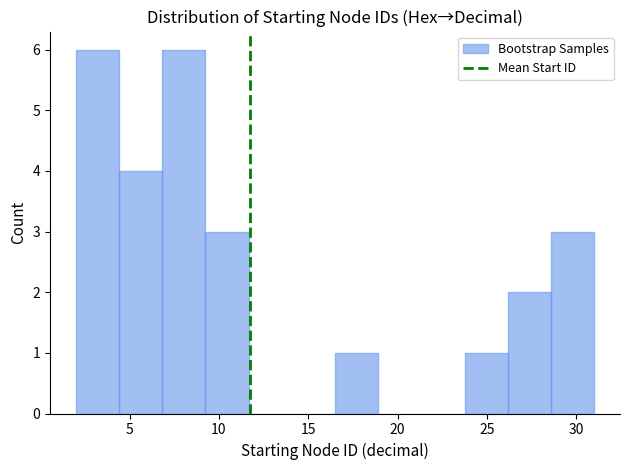

Reading left to right, list every bar in this chart as the range it spans on the x-axis followed by its height. Neither the bar edges nor the heights are printed on the chart, so give them approximately, as read against the axes.

2.0 to 4.5: 6
4.5 to 7.0: 4
7.0 to 9.5: 6
9.5 to 11.5: 3
11.5 to 14.0: 0
14.0 to 16.5: 0
16.5 to 19.0: 1
19.0 to 21.5: 0
21.5 to 24.0: 0
24.0 to 26.0: 1
26.0 to 28.5: 2
28.5 to 31.0: 3